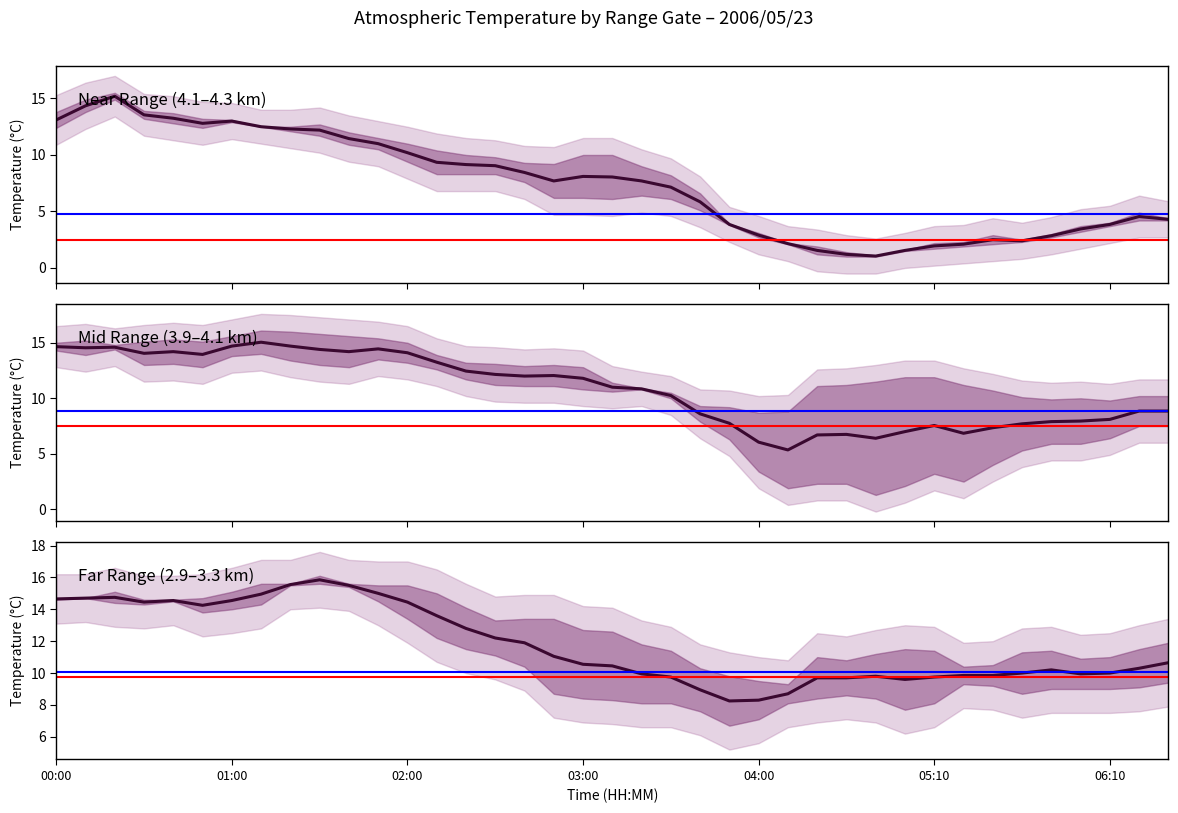

Reading left to right, transcribe all the data shown in this chart.

4.115 km: 2006/05/23 00:00=13.8	2006/05/23 00:10=14.9	2006/05/23 00:20=15.5	2006/05/23 00:30=13.9	2006/05/23 00:40=13.7	2006/05/23 00:50=13.2	2006/05/23 01:00=13.1	2006/05/23 01:10=12.5	2006/05/23 01:20=12.5	2006/05/23 01:30=12.7	2006/05/23 01:40=12.0	2006/05/23 01:50=11.5	2006/05/23 02:00=11.0	2006/05/23 02:10=10.4	2006/05/23 02:20=10.0	2006/05/23 02:30=9.8	2006/05/23 02:40=9.3	2006/05/23 02:50=9.2	2006/05/23 03:00=10.0	2006/05/23 03:10=10.0	2006/05/23 03:20=9.0	2006/05/23 03:30=8.2	2006/05/23 03:40=6.6	2006/05/23 03:50=3.8	2006/05/23 04:00=2.7	2006/05/23 04:10=2.2	2006/05/23 04:30=1.9	2006/05/23 04:40=1.4	2006/05/23 04:50=1.0	2006/05/23 05:00=1.5	2006/05/23 05:10=2.2	2006/05/23 05:20=1.9	2006/05/23 05:30=2.1	2006/05/23 05:40=2.3	2006/05/23 05:50=2.7	2006/05/23 06:00=3.2	2006/05/23 06:10=4.0	2006/05/23 06:20=4.9	2006/05/23 06:30=4.4
4.263 km: 2006/05/23 00:00=12.4	2006/05/23 00:10=13.8	2006/05/23 00:20=14.9	2006/05/23 00:30=13.2	2006/05/23 00:40=12.8	2006/05/23 00:50=12.4	2006/05/23 01:00=12.9	2006/05/23 01:10=12.5	2006/05/23 01:20=12.1	2006/05/23 01:30=11.7	2006/05/23 01:40=10.9	2006/05/23 01:50=10.5	2006/05/23 02:00=9.4	2006/05/23 02:10=8.3	2006/05/23 02:20=8.3	2006/05/23 02:30=8.3	2006/05/23 02:40=7.6	2006/05/23 02:50=6.2	2006/05/23 03:00=6.2	2006/05/23 03:10=6.1	2006/05/23 03:20=6.4	2006/05/23 03:30=6.1	2006/05/23 03:40=5.1	2006/05/23 03:50=3.9	2006/05/23 04:00=3.1	2006/05/23 04:10=2.1	2006/05/23 04:30=1.2	2006/05/23 04:40=1.0	2006/05/23 04:50=1.1	2006/05/23 05:00=1.6	2006/05/23 05:10=1.7	2006/05/23 05:20=2.3	2006/05/23 05:30=2.9	2006/05/23 05:40=2.5	2006/05/23 05:50=3.0	2006/05/23 06:00=3.7	2006/05/23 06:10=3.7	2006/05/23 06:20=4.2	2006/05/23 06:30=4.2
3.967 km: 2006/05/23 00:00=15.0	2006/05/23 00:10=15.2	2006/05/23 00:20=14.8	2006/05/23 00:30=13.0	2006/05/23 00:40=13.1	2006/05/23 00:50=12.8	2006/05/23 01:00=13.8	2006/05/23 01:10=14.0	2006/05/23 01:20=13.4	2006/05/23 01:30=13.0	2006/05/23 01:40=12.8	2006/05/23 01:50=13.5	2006/05/23 02:00=13.2	2006/05/23 02:10=12.6	2006/05/23 02:20=13.2	2006/05/23 02:30=13.1	2006/05/23 02:40=12.9	2006/05/23 02:50=13.0	2006/05/23 03:00=12.8	2006/05/23 03:10=11.4	2006/05/23 03:20=10.8	2006/05/23 03:30=10.0	2006/05/23 03:40=7.9	2006/05/23 03:50=6.3	2006/05/23 04:00=3.4	2006/05/23 04:10=1.9	2006/05/23 04:30=2.3	2006/05/23 04:40=2.3	2006/05/23 04:50=1.3	2006/05/23 05:00=2.1	2006/05/23 05:10=3.2	2006/05/23 05:20=2.5	2006/05/23 05:30=4.0	2006/05/23 05:40=5.3	2006/05/23 05:50=5.9	2006/05/23 06:00=5.9	2006/05/23 06:10=6.4	2006/05/23 06:20=7.5	2006/05/23 06:30=7.5
3.081 km: 2006/05/23 00:00=14.3	2006/05/23 00:10=13.9	2006/05/23 00:20=14.4	2006/05/23 00:30=15.1	2006/05/23 00:40=15.3	2006/05/23 00:50=15.1	2006/05/23 01:00=15.6	2006/05/23 01:10=16.1	2006/05/23 01:20=16.0	2006/05/23 01:30=15.8	2006/05/23 01:40=15.6	2006/05/23 01:50=15.4	2006/05/23 02:00=15.0	2006/05/23 02:10=13.9	2006/05/23 02:20=11.7	2006/05/23 02:30=11.2	2006/05/23 02:40=11.1	2006/05/23 02:50=11.1	2006/05/23 03:00=10.8	2006/05/23 03:10=10.6	2006/05/23 03:20=10.9	2006/05/23 03:30=10.5	2006/05/23 03:40=9.3	2006/05/23 03:50=9.2	2006/05/23 04:00=8.7	2006/05/23 04:10=8.8	2006/05/23 04:30=11.1	2006/05/23 04:40=11.2	2006/05/23 04:50=11.5	2006/05/23 05:00=11.9	2006/05/23 05:10=11.9	2006/05/23 05:20=11.2	2006/05/23 05:30=10.7	2006/05/23 05:40=10.1	2006/05/23 05:50=9.9	2006/05/23 06:00=10.0	2006/05/23 06:10=9.8	2006/05/23 06:20=10.2	2006/05/23 06:30=10.2
2.933 km: 2006/05/23 00:00=14.7	2006/05/23 00:10=14.7	2006/05/23 00:20=14.4	2006/05/23 00:30=14.3	2006/05/23 00:40=14.6	2006/05/23 00:50=14.7	2006/05/23 01:00=15.1	2006/05/23 01:10=15.6	2006/05/23 01:20=15.5	2006/05/23 01:30=15.6	2006/05/23 01:40=15.6	2006/05/23 01:50=15.5	2006/05/23 02:00=15.5	2006/05/23 02:10=15.0	2006/05/23 02:20=14.1	2006/05/23 02:30=13.3	2006/05/23 02:40=13.4	2006/05/23 02:50=13.4	2006/05/23 03:00=12.7	2006/05/23 03:10=12.6	2006/05/23 03:20=11.8	2006/05/23 03:30=11.4	2006/05/23 03:40=10.3	2006/05/23 03:50=9.8	2006/05/23 04:00=9.5	2006/05/23 04:10=9.3	2006/05/23 04:30=11.0	2006/05/23 04:40=10.8	2006/05/23 04:50=11.2	2006/05/23 05:00=11.5	2006/05/23 05:10=11.4	2006/05/23 05:20=10.4	2006/05/23 05:30=9.2	2006/05/23 05:40=8.7	2006/05/23 05:50=9.0	2006/05/23 06:00=9.0	2006/05/23 06:10=9.0	2006/05/23 06:20=9.1	2006/05/23 06:30=9.4
3.229 km: 2006/05/23 00:00=14.6	2006/05/23 00:10=14.7	2006/05/23 00:20=15.1	2006/05/23 00:30=14.6	2006/05/23 00:40=14.5	2006/05/23 00:50=13.8	2006/05/23 01:00=14.0	2006/05/23 01:10=14.3	2006/05/23 01:20=15.6	2006/05/23 01:30=16.1	2006/05/23 01:40=15.4	2006/05/23 01:50=14.5	2006/05/23 02:00=13.4	2006/05/23 02:10=12.2	2006/05/23 02:20=11.5	2006/05/23 02:30=11.1	2006/05/23 02:40=10.4	2006/05/23 02:50=8.7	2006/05/23 03:00=8.4	2006/05/23 03:10=8.3	2006/05/23 03:20=8.1	2006/05/23 03:30=8.1	2006/05/23 03:40=7.6	2006/05/23 03:50=6.7	2006/05/23 04:00=7.1	2006/05/23 04:10=8.1	2006/05/23 04:30=8.4	2006/05/23 04:40=8.6	2006/05/23 04:50=8.4	2006/05/23 05:00=7.7	2006/05/23 05:10=8.1	2006/05/23 05:20=9.3	2006/05/23 05:30=10.5	2006/05/23 05:40=11.3	2006/05/23 05:50=11.4	2006/05/23 06:00=10.9	2006/05/23 06:10=11.0	2006/05/23 06:20=11.5	2006/05/23 06:30=11.9